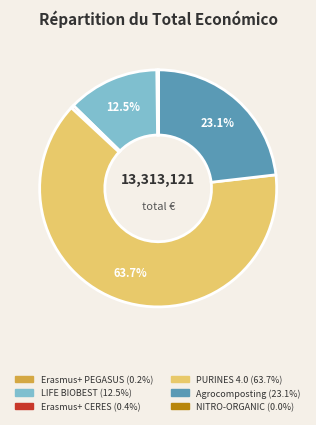

Do Agrocomposting and PURINES 4.0 together represent more than half of the pie?

Yes